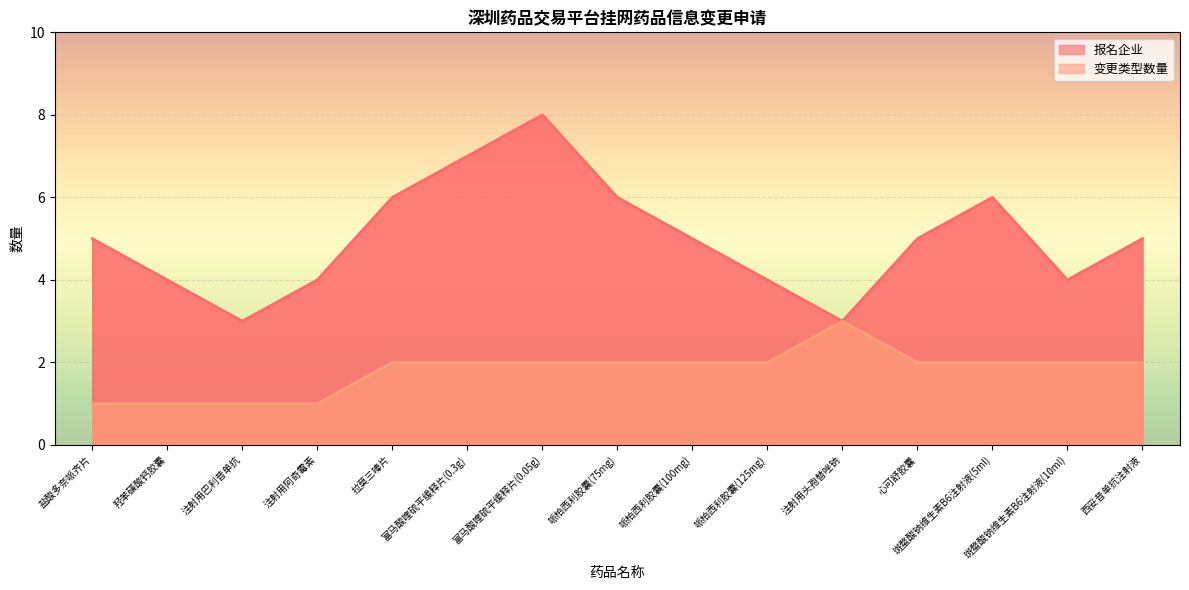

At which category does 变更类型数量 reach its first local peak?

注射用头孢替唑钠